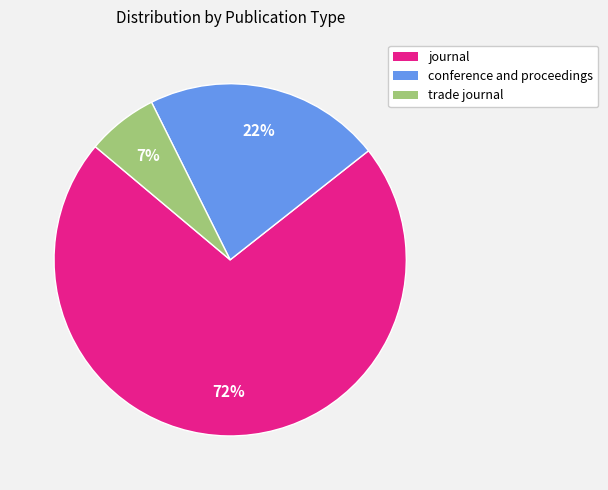

To the nearest percent, what is the difference between the conference and proceedings and trade journal slice percentages?

15%